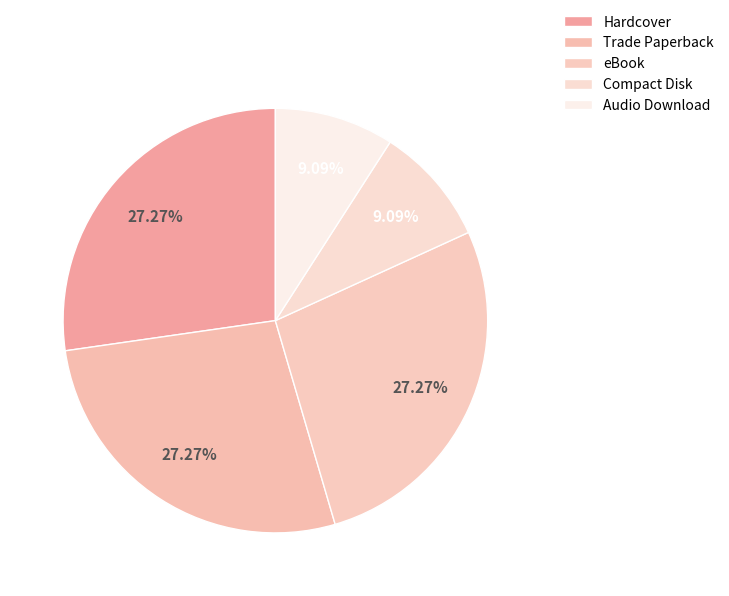

How many segments does this pie chart have?

5